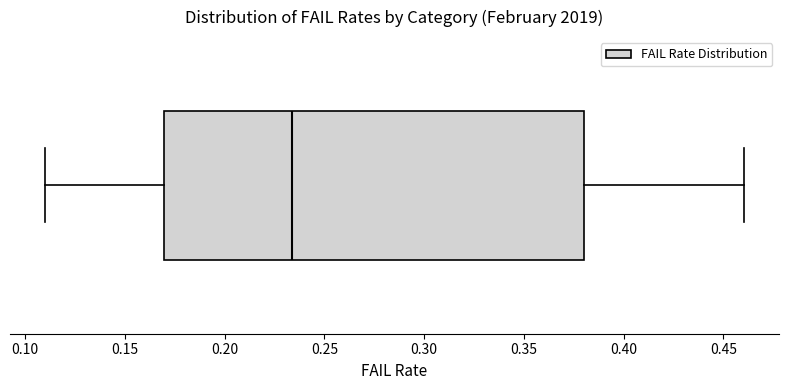

Read this box plot against the x-axis: the position of the median line, the range covered by the box, and the ends of both whiskers. The values are not printed on the chart, so give them approximately, as read against the axis.

median 0.235, box 0.170 to 0.380, whiskers 0.110 to 0.460